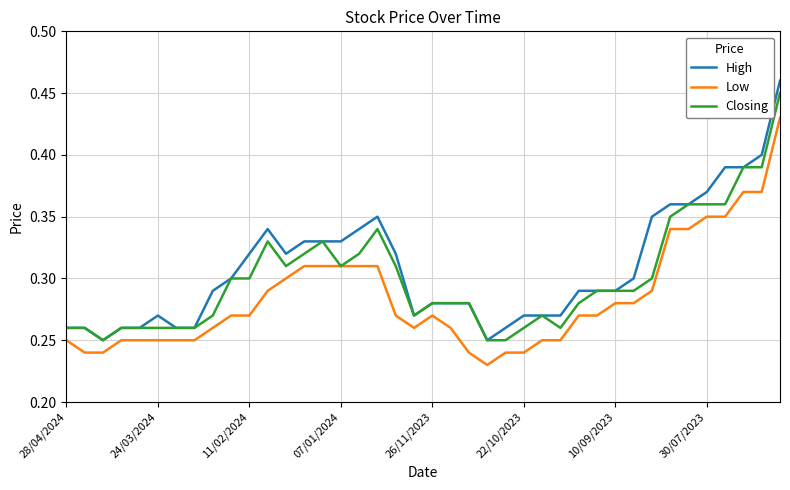

True or false: High and Low intersect in this chart.

False